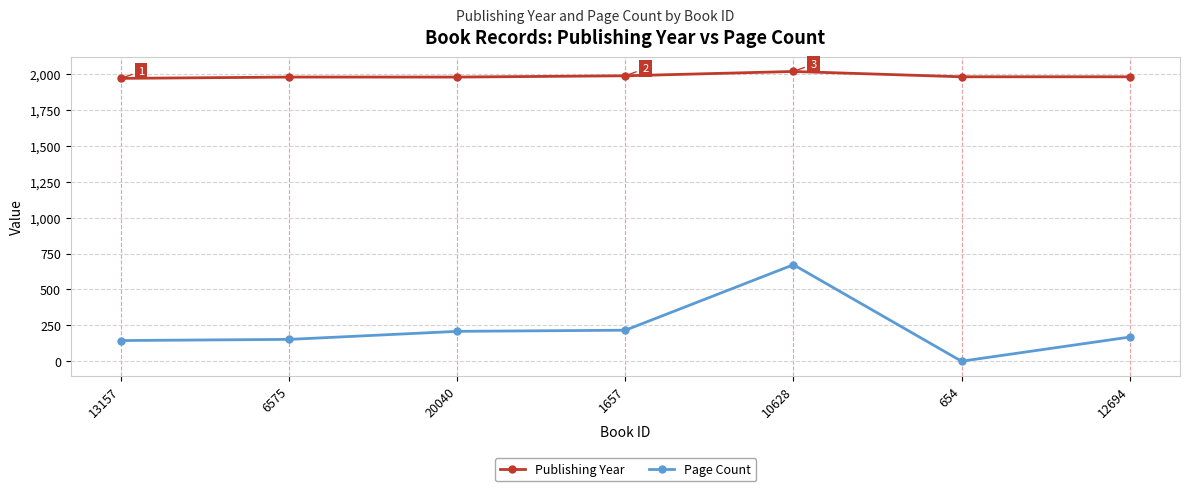

Rank the series by their maximum value, from lowest to highest.

Page Count, Publishing Year